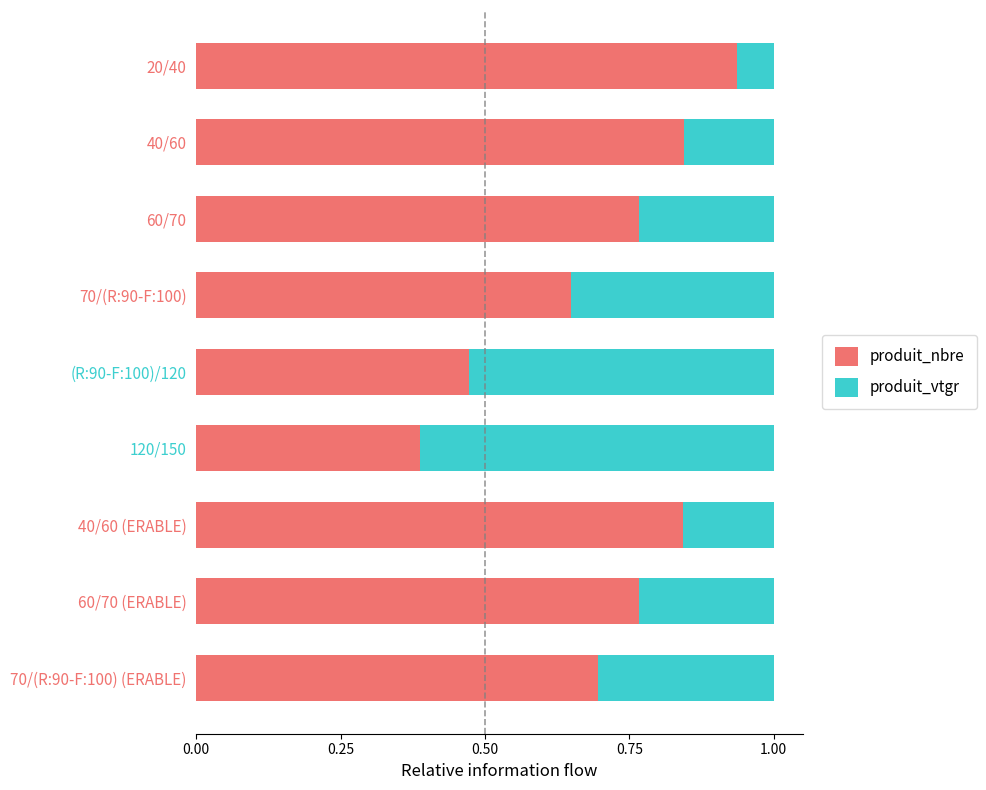

What is the approximate value of produit_nbre at 70/(R:90-F:100) (ERABLE)?

0.7